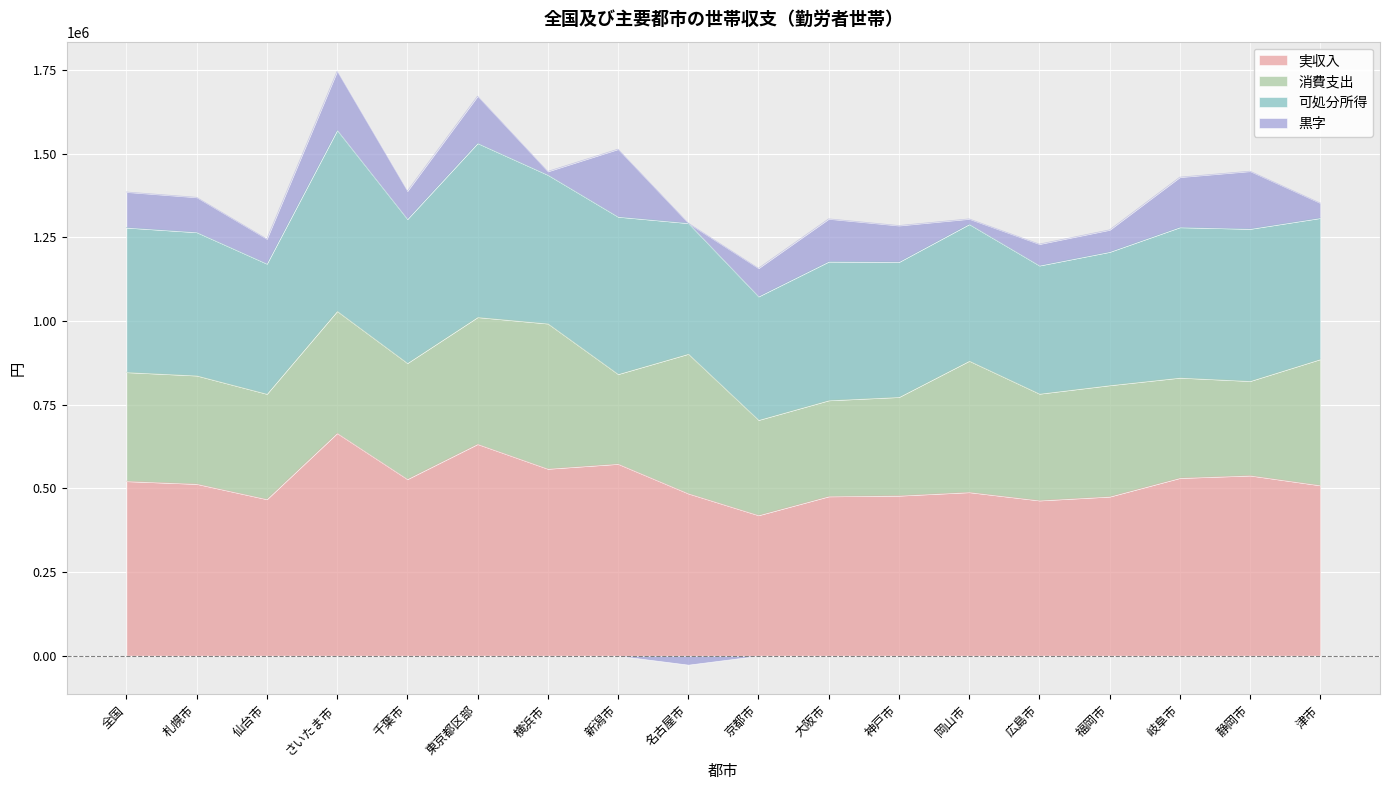

The 実収入 series shows 513371 at 札幌市. True or false?

True